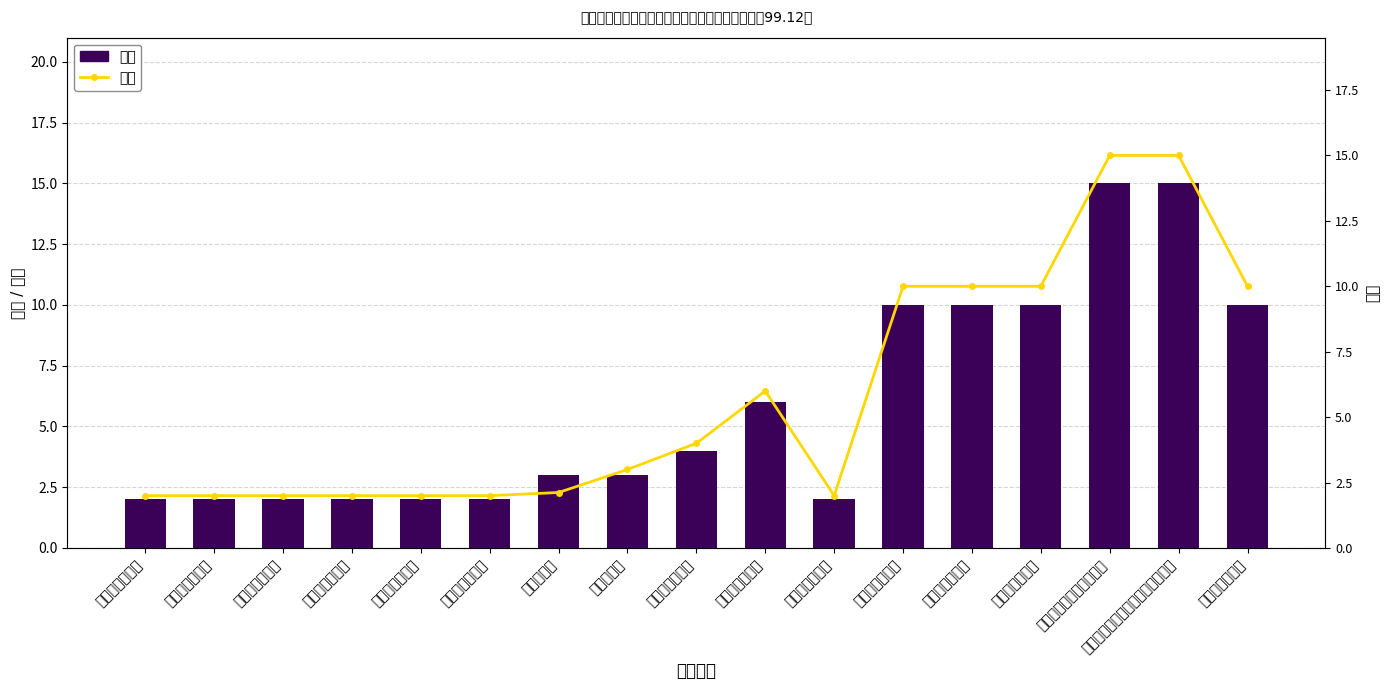

Reading left to right, list all the values displayed in this chart.

权重: 立项程序规范性=2.0	立项依据充分性=2.0	绩效目标合理性=2.0	绩效指标明确性=2.0	资金分配合理性=2.0	预算编制科学性=2.0	预算执行率=3.0	资金到位率=3.0	资金使用合规性=4.0	制度执行有效性=6.0	管理制度健全性=2.0	督查任务完成率=10.0	经费支出合规性=10.0	经费支出时效性=10.0	对河长制工作的提升程度=15.0	对河长制工作提升的持续影响程度=15.0	服务对象满意度=10.0
得分: 立项程序规范性=2.0	立项依据充分性=2.0	绩效目标合理性=2.0	绩效指标明确性=2.0	资金分配合理性=2.0	预算编制科学性=2.0	预算执行率=2.1	资金到位率=3.0	资金使用合规性=4.0	制度执行有效性=6.0	管理制度健全性=2.0	督查任务完成率=10.0	经费支出合规性=10.0	经费支出时效性=10.0	对河长制工作的提升程度=15.0	对河长制工作提升的持续影响程度=15.0	服务对象满意度=10.0